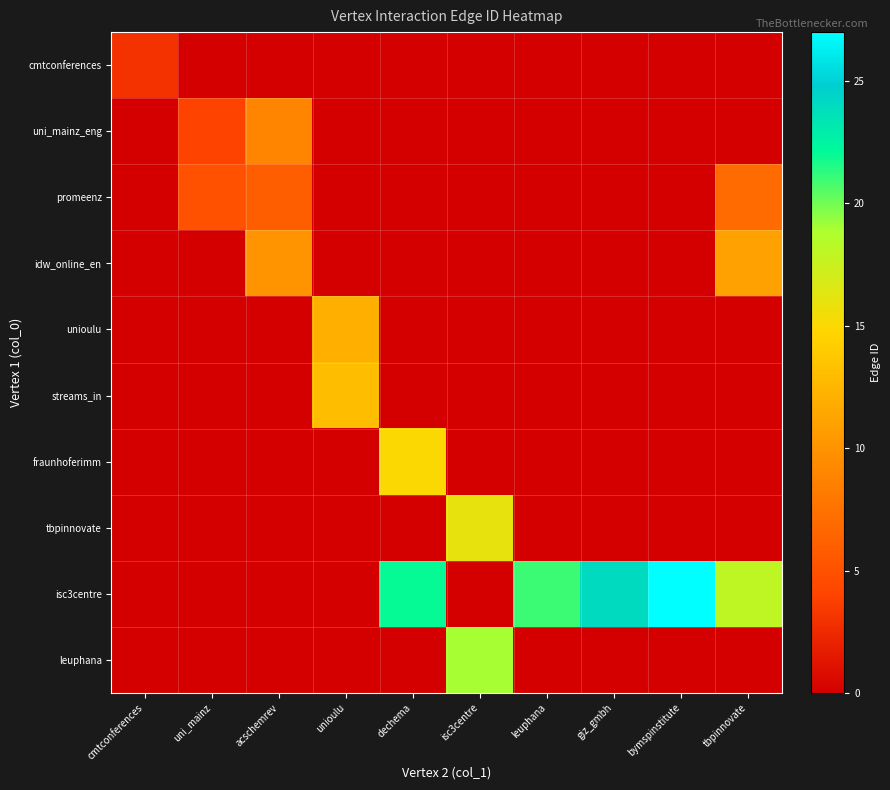

Which series has the largest total across all categories?

isc3centre